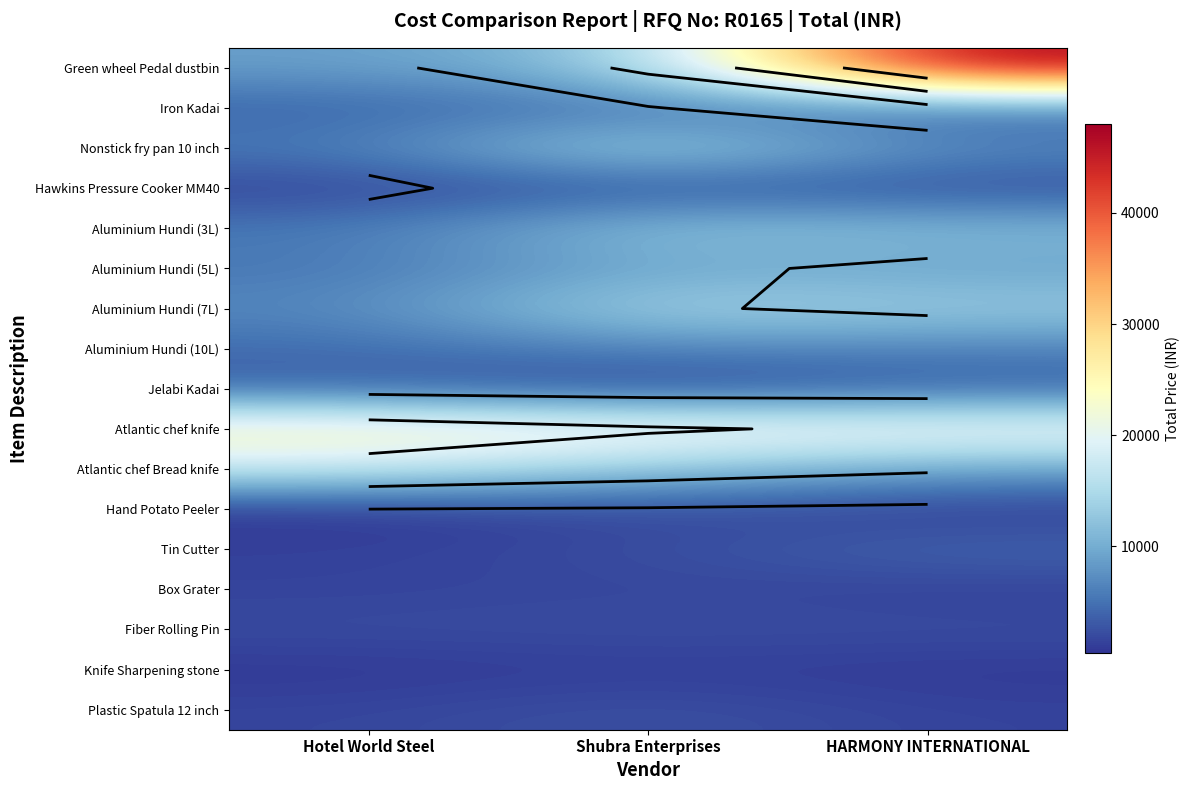

At which label does Aluminium Hundi (7L) first exceed 13200?

Shubra Enterprises